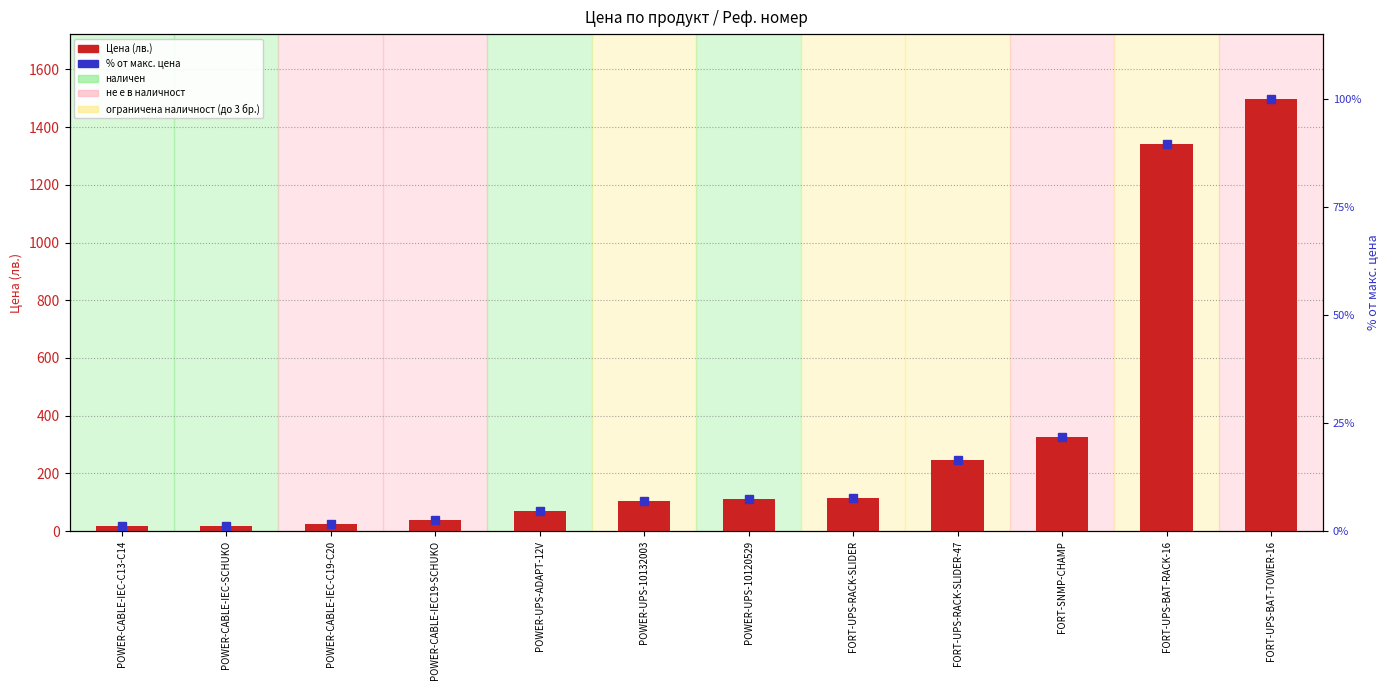

At which label is % от макс. цена closest to 50?

FORT-SNMP-CHAMP